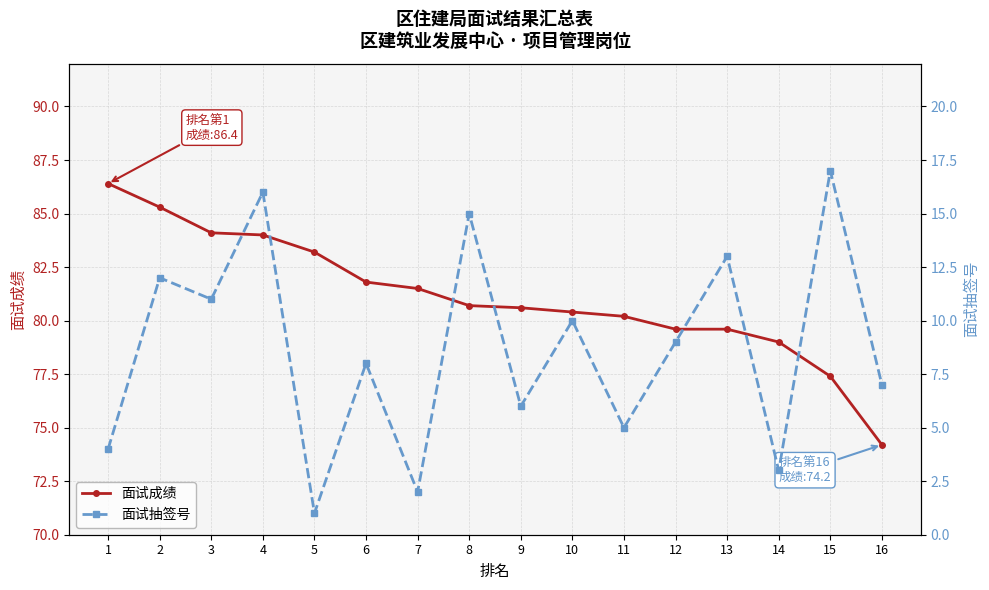

What is the total value across all series at 3?

95.1